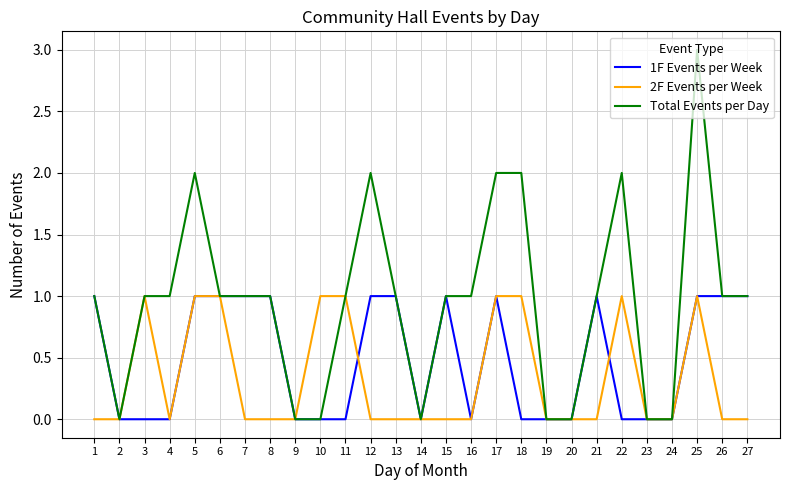

Is the value of 2F Events per Week at 4 greater than the value of 1F Events per Week at 27?

No